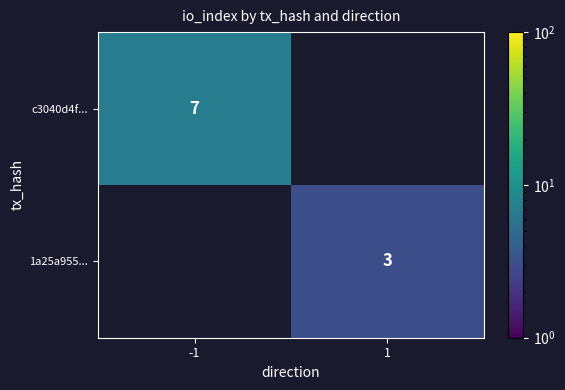

True or false: c3040d4f... has a value of 7 at -1.

True